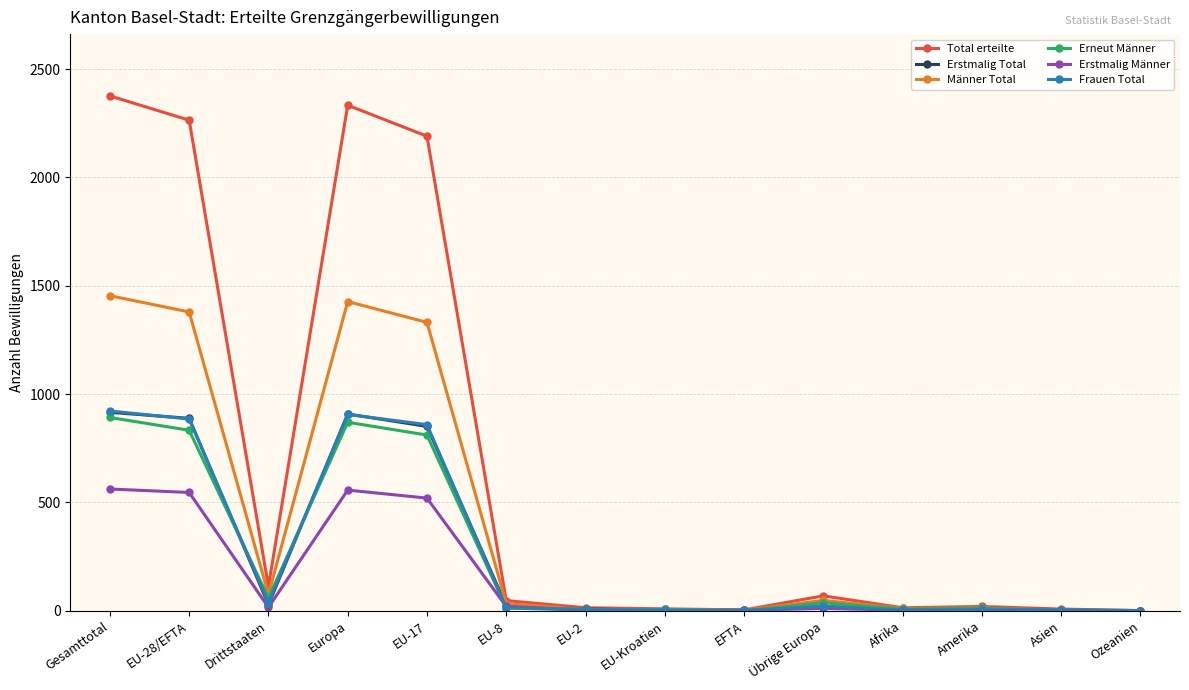

The value of Erstmalig Total at Europa is 1506. True or false?

False